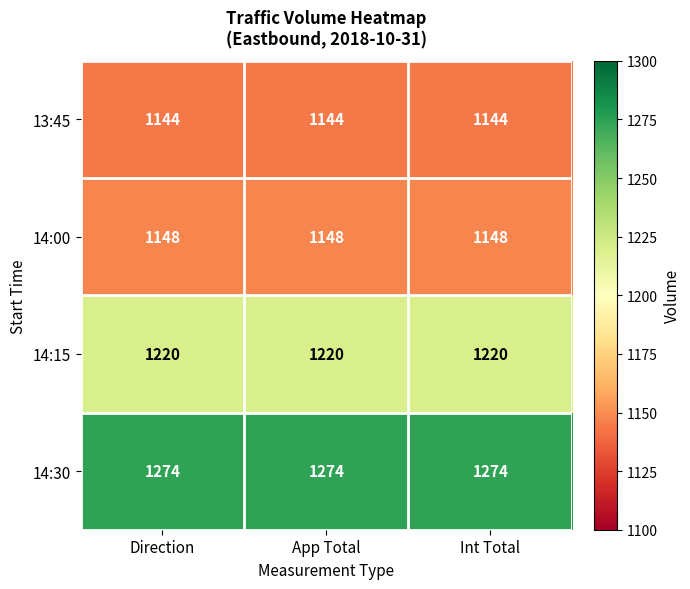

Read the 13:45 value at Direction.

1144